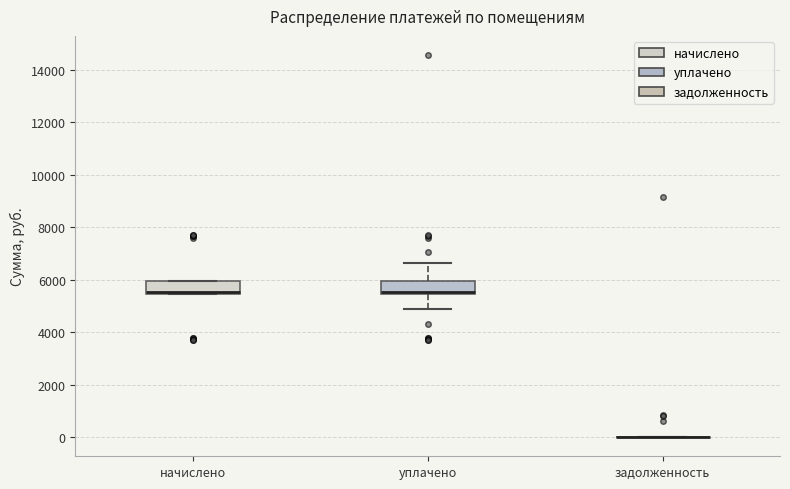

Reading left to right, transcribe this box plot: for each box, give where its median line is, the range the box spans, and where its two whiskers end, as read against the y-axis. The values are not printed on the chart, so give them approximately, as read against the axis.

начислено: median 5600 (drawn on the box's lower edge), box 5400 to 6000, whiskers 5400 to 6000
уплачено: median 5600 (drawn on the box's lower edge), box 5400 to 6000, whiskers 4800 to 6600
задолженность: box collapsed to a line at 0, whiskers 0 to 0